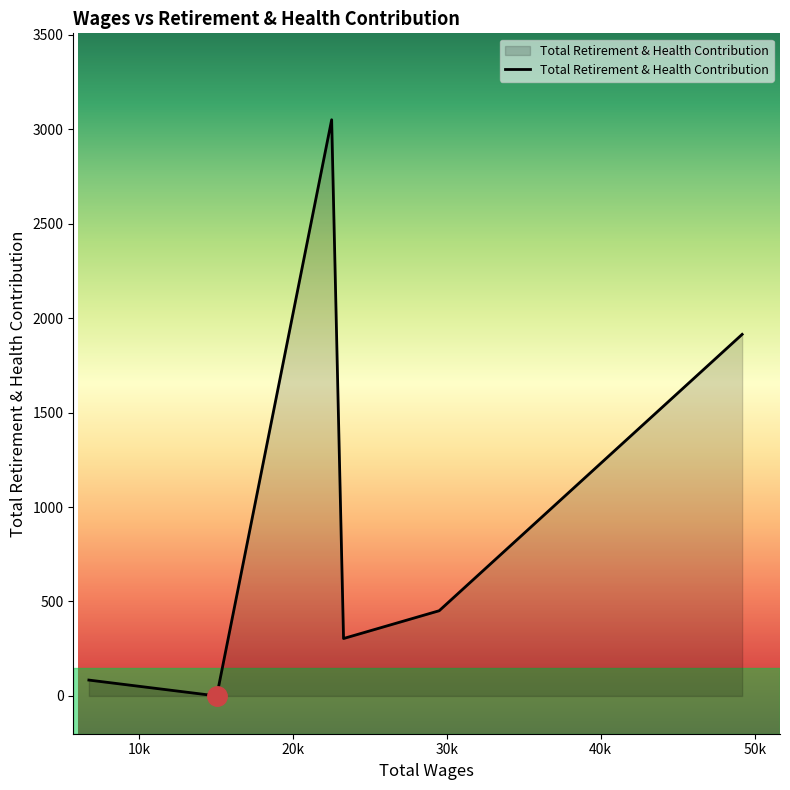

What is the average value?

967